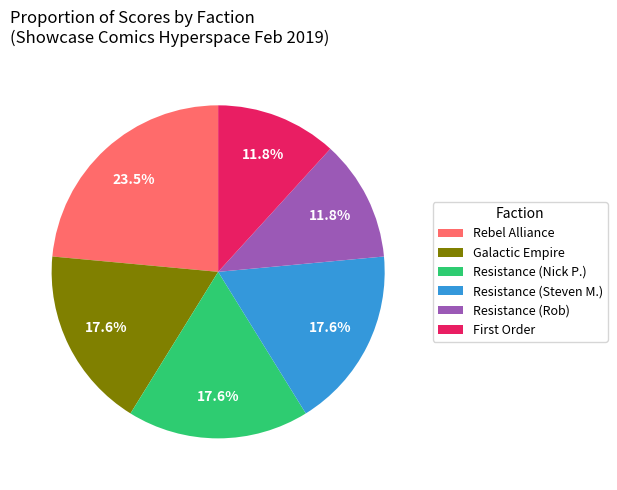

Does Rebel Alliance account for over 50% of the chart?

No